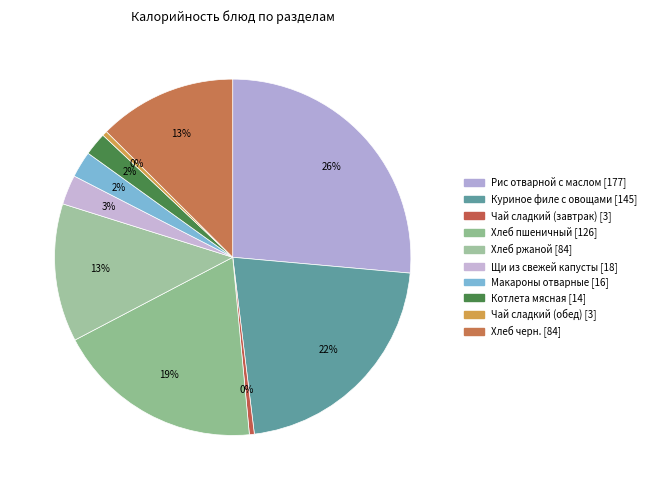

Count the number of slices in the pie.

10